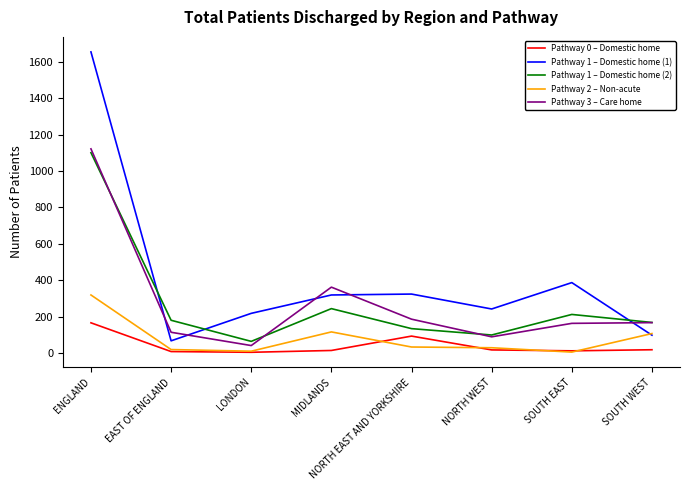

Which series has the largest total across all categories?

Pathway 1 – Domestic home (1)